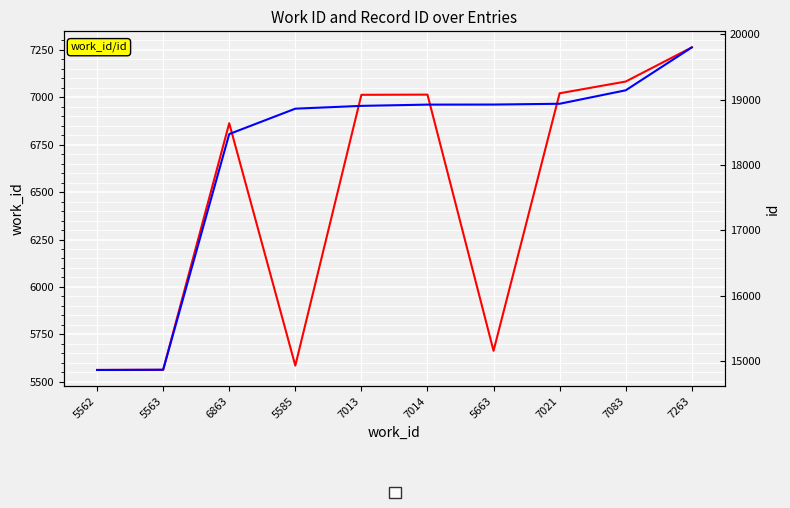

Which series has the largest total across all categories?

id